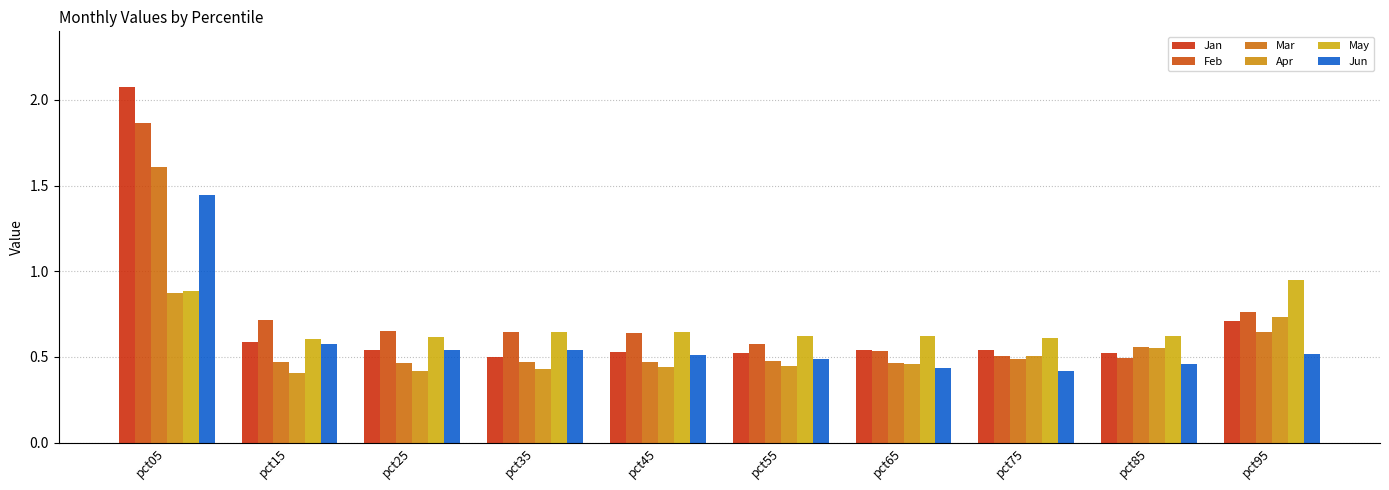

How many bars are there in each group?

6